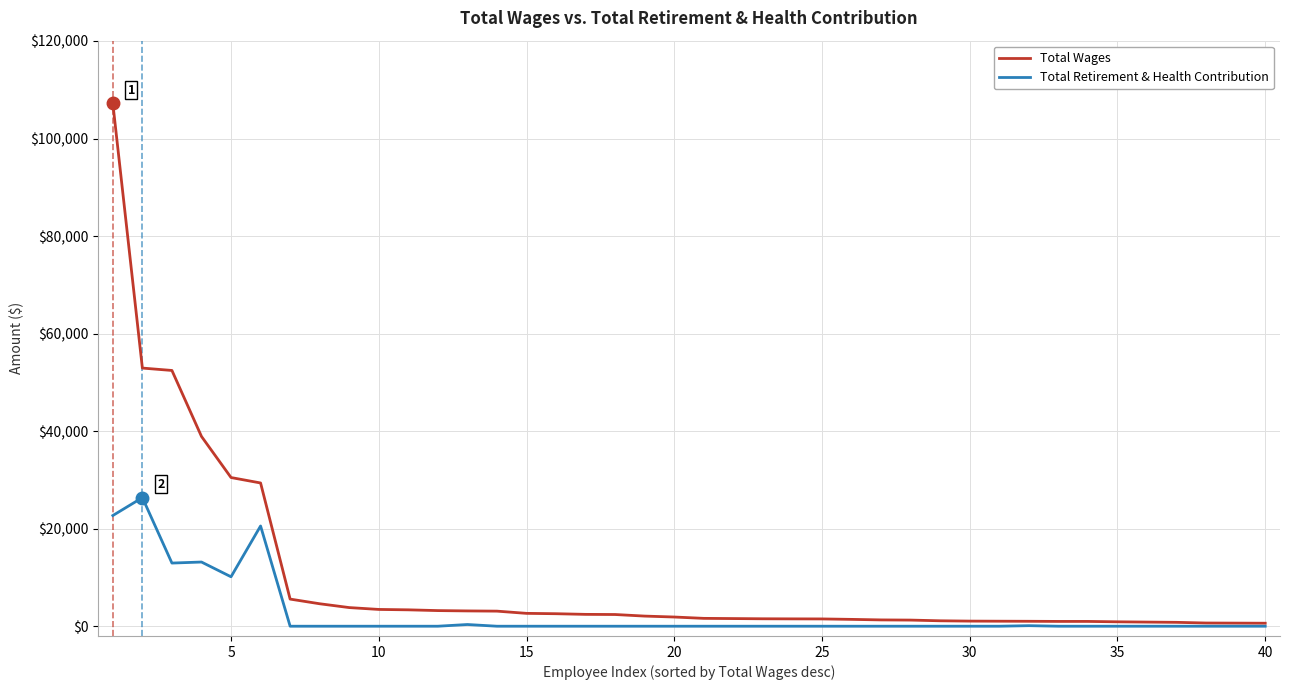

Which series has the largest total across all categories?

Total Wages